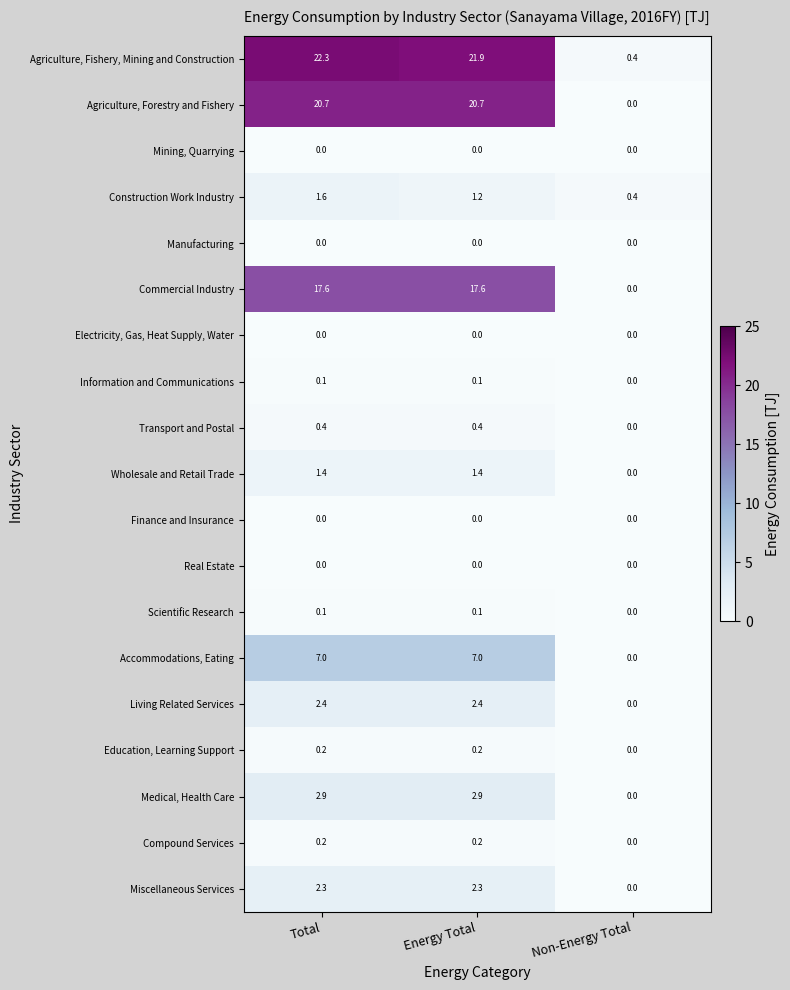

Which series has the largest range (max minus min)?

Agriculture, Fishery, Mining and Construction